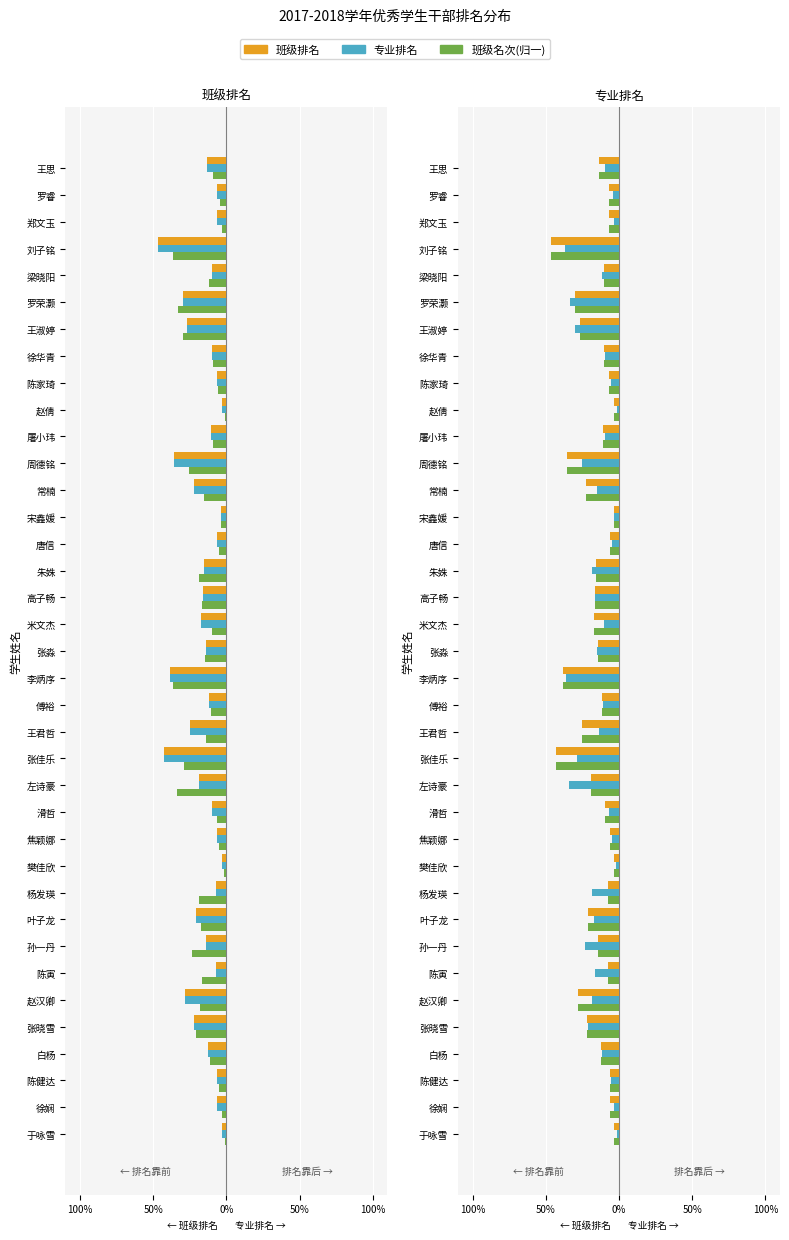

How many data points in 班级排名 are less than -12?

19